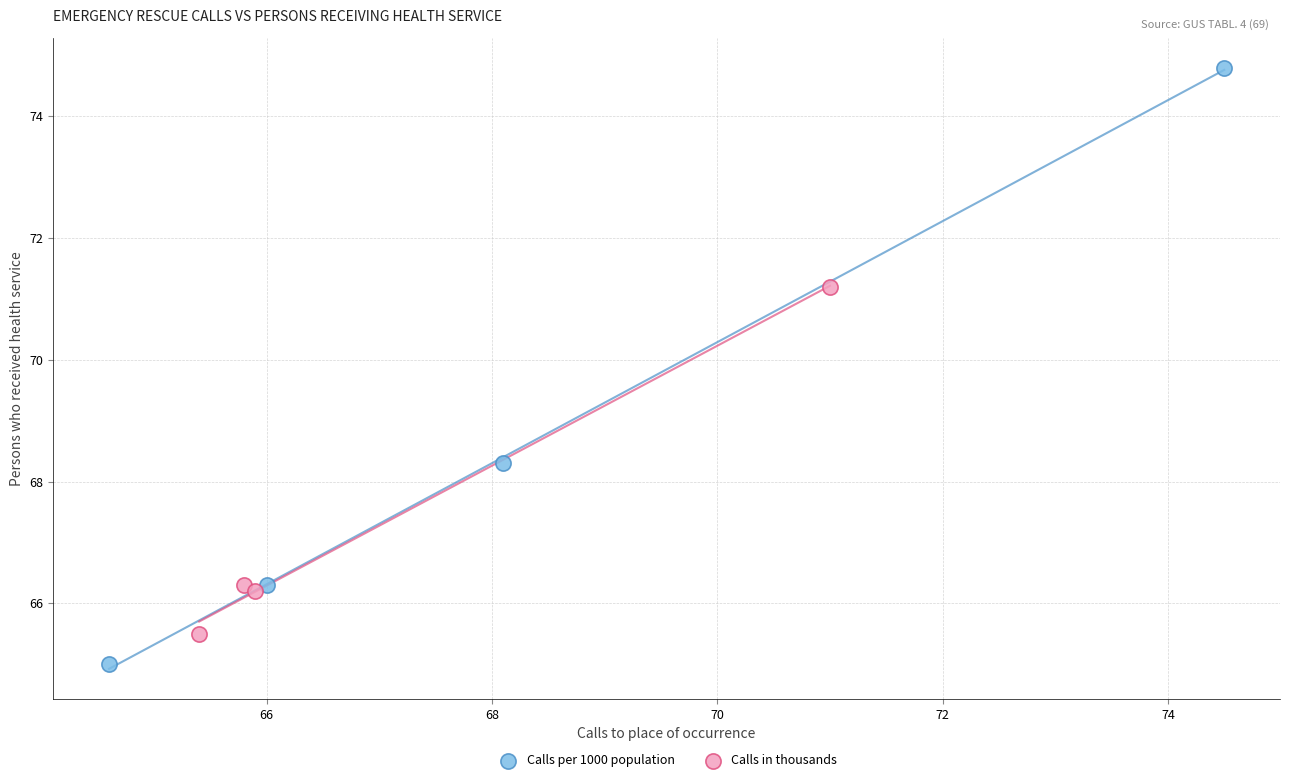

Which series contains the highest Y value?

Calls per 1000 population